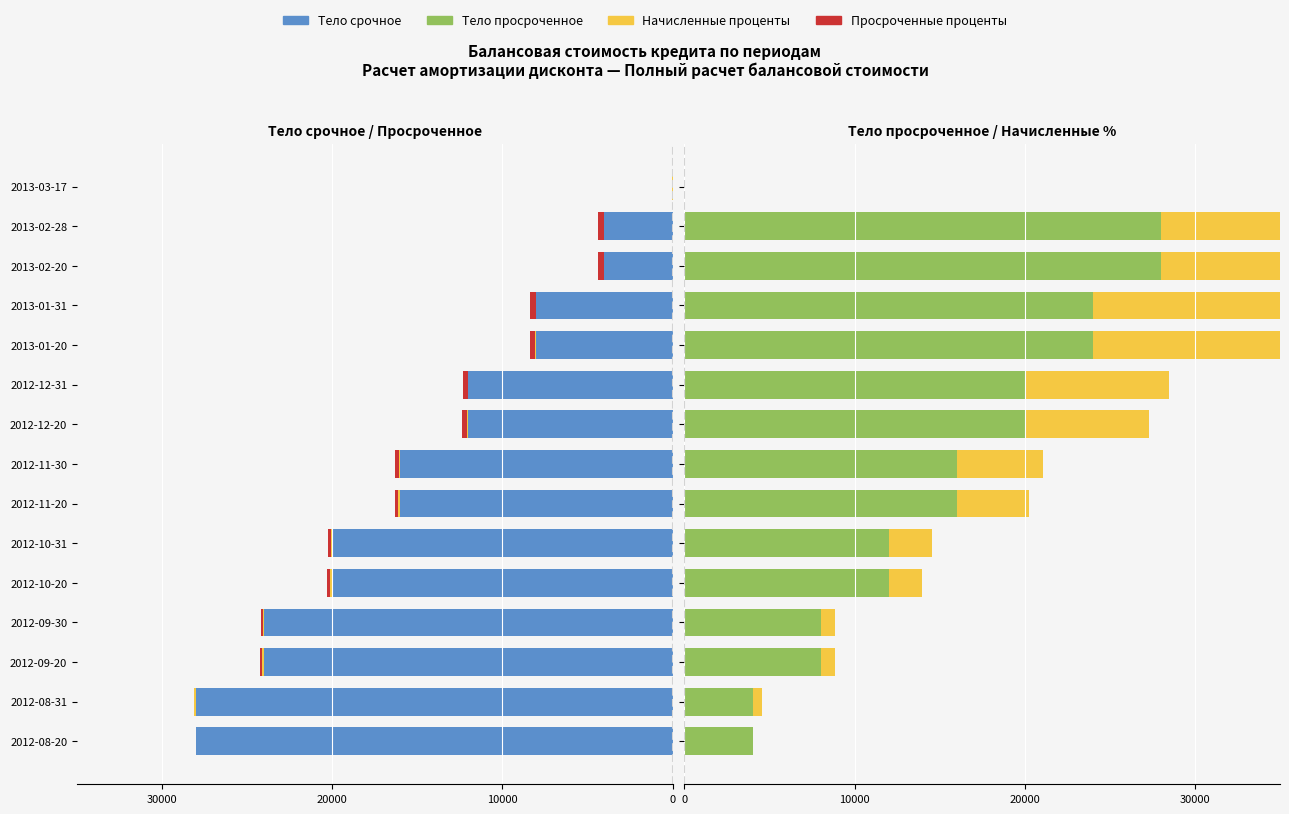

What is the sum of all Начисленные проценты values?

89472.2